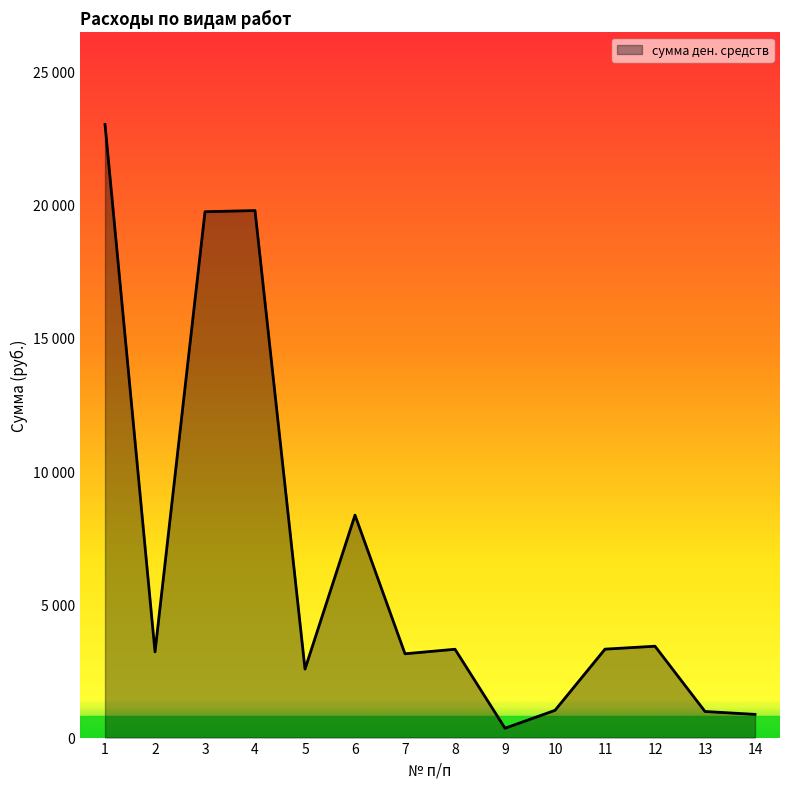

Does the chart display data point markers on the line(s)?

No